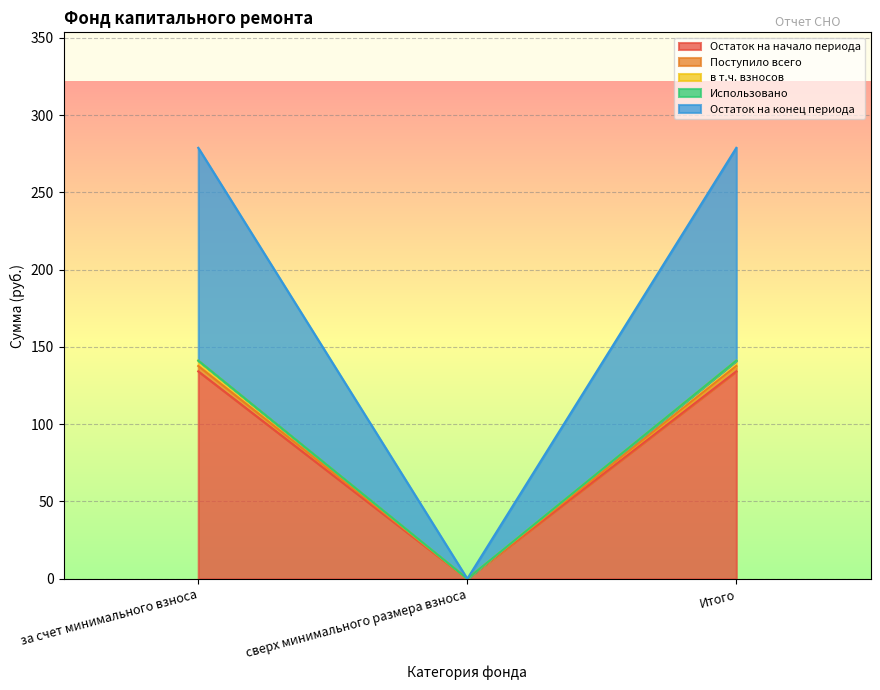

Which series has the widest spread of values?

Остаток на конец периода